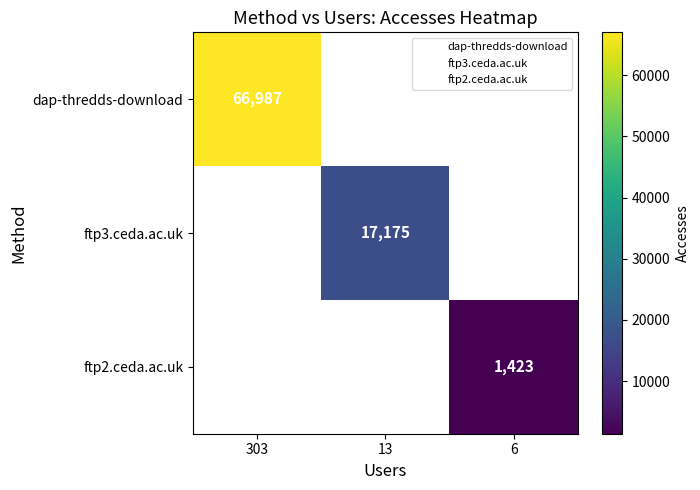

List the series in order of their peak value, highest first.

dap-thredds-download, ftp3.ceda.ac.uk, ftp2.ceda.ac.uk